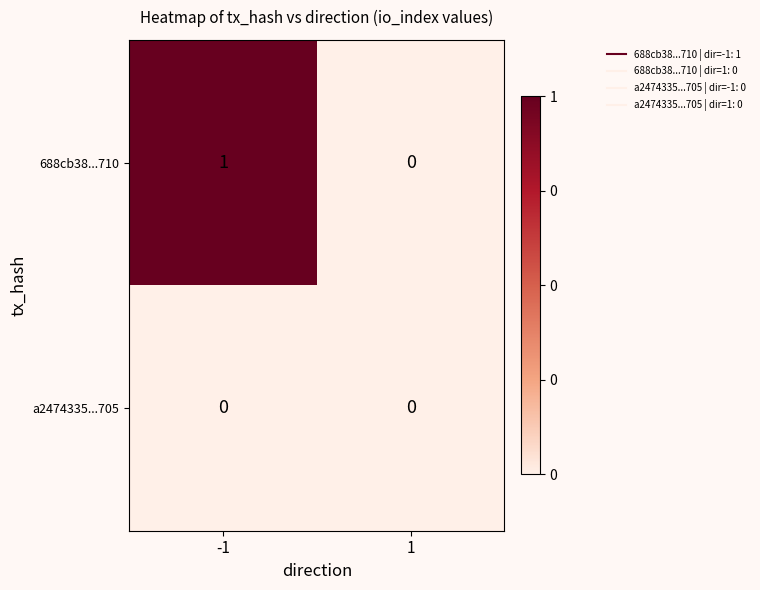

The 688cb38...710 series shows 0 at 1. True or false?

True